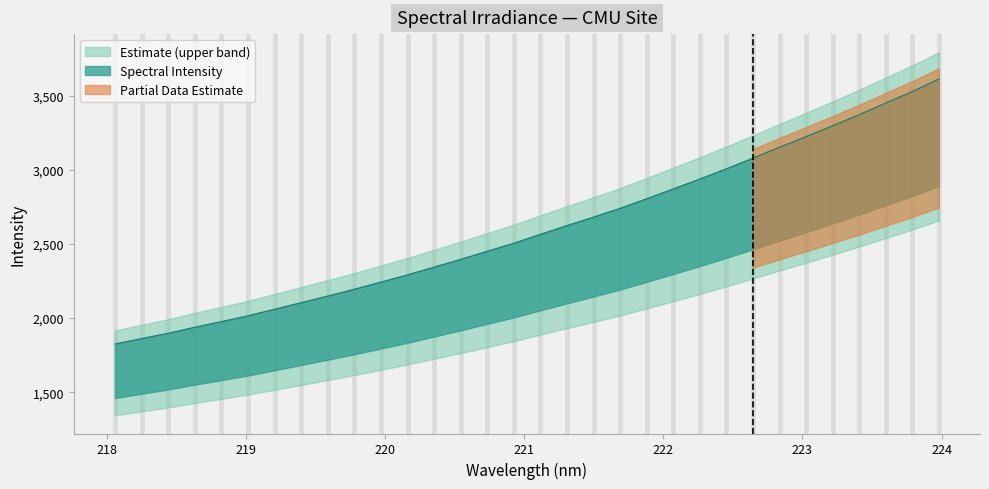

What position from the right is 220.9264?

17